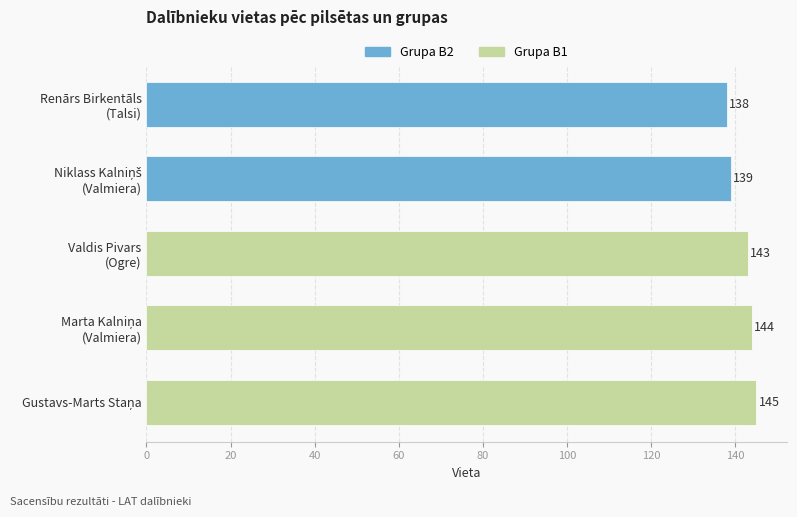

What is the greatest value displayed?

145